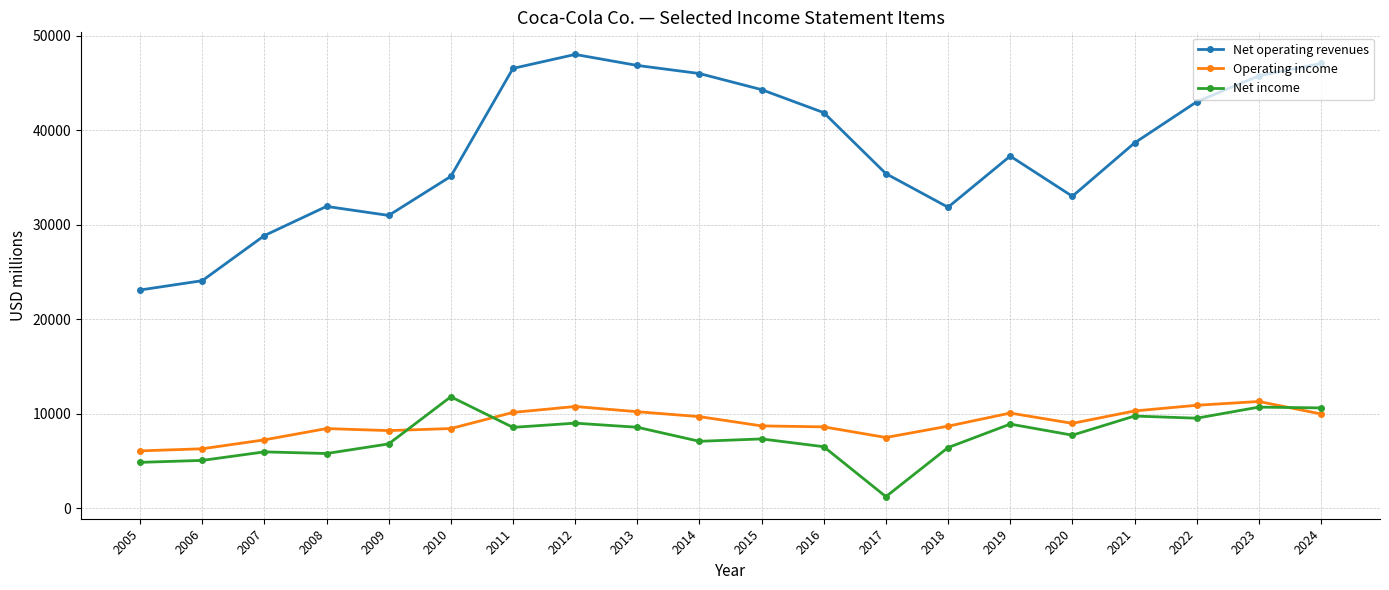

Is it true that Operating income equals 2509 at 2008?

False